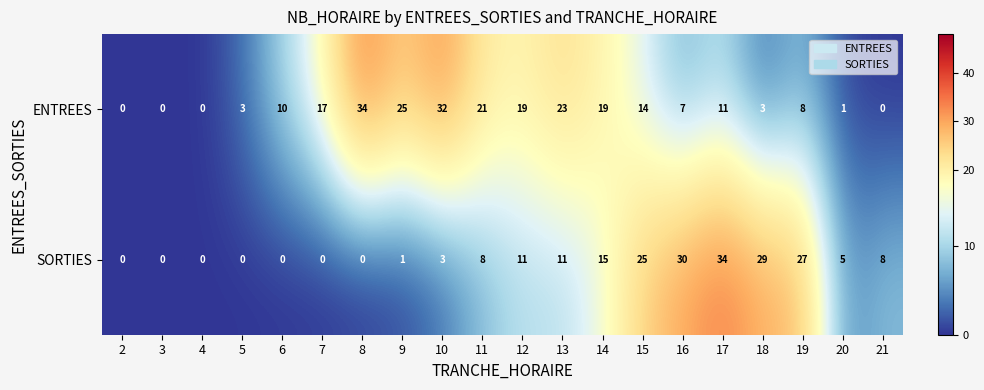

Is the value of SORTIES at 10 greater than the value of ENTREES at 3?

Yes